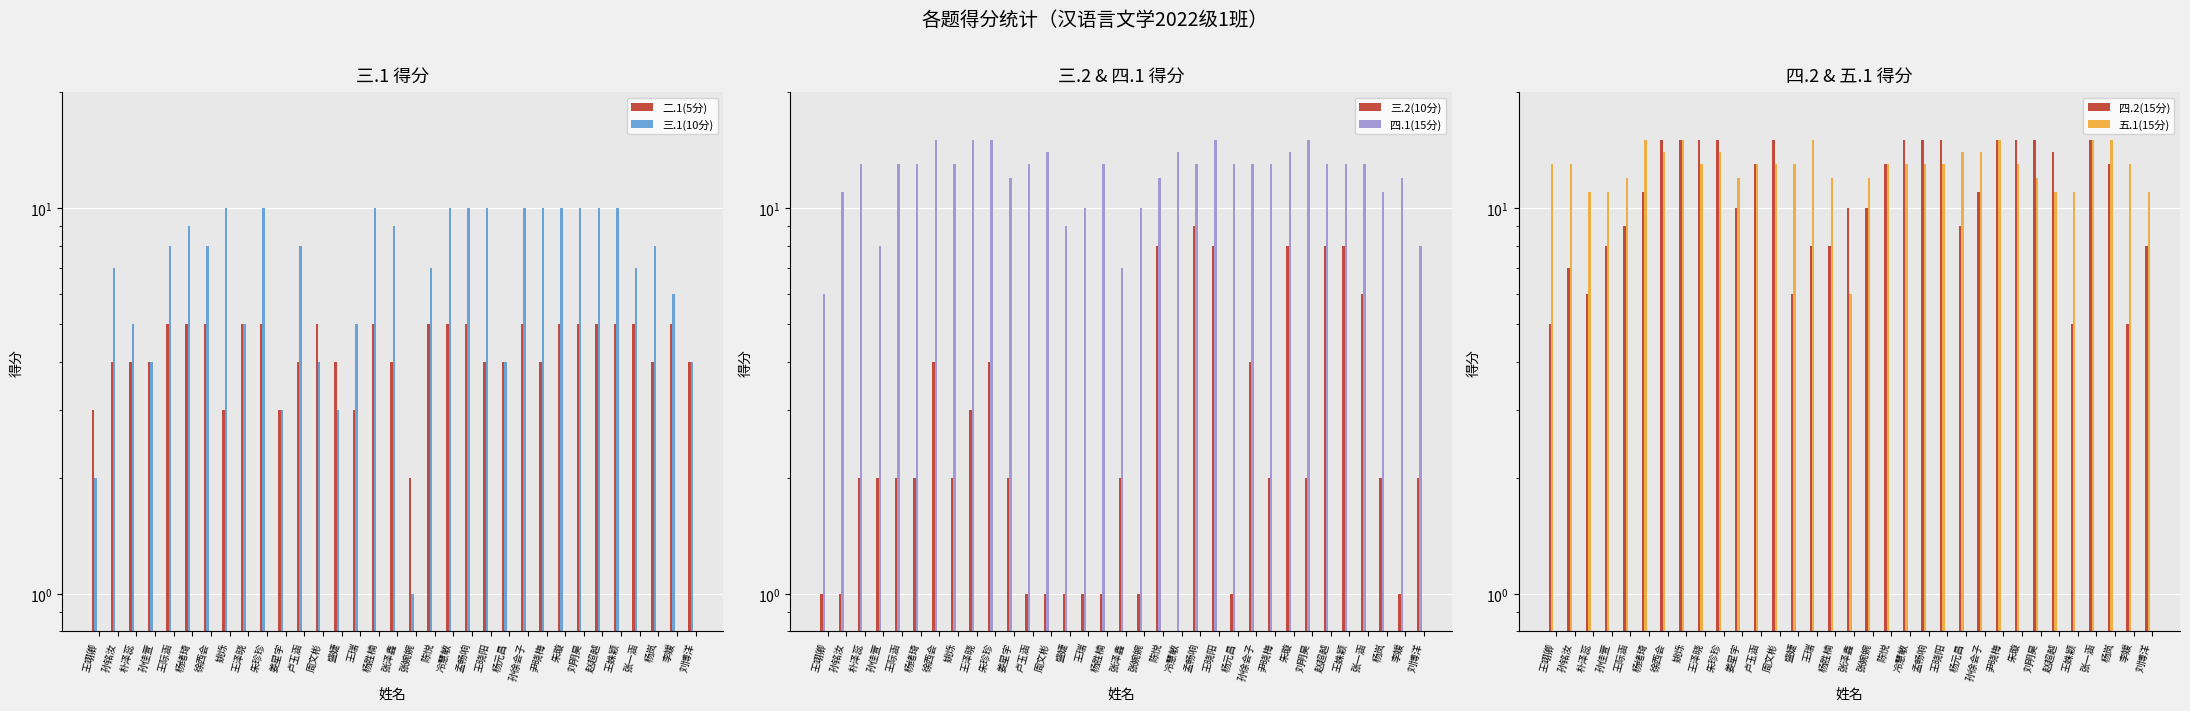

What is the value of the 四.1(15分) bar at the 8th from the left?

13